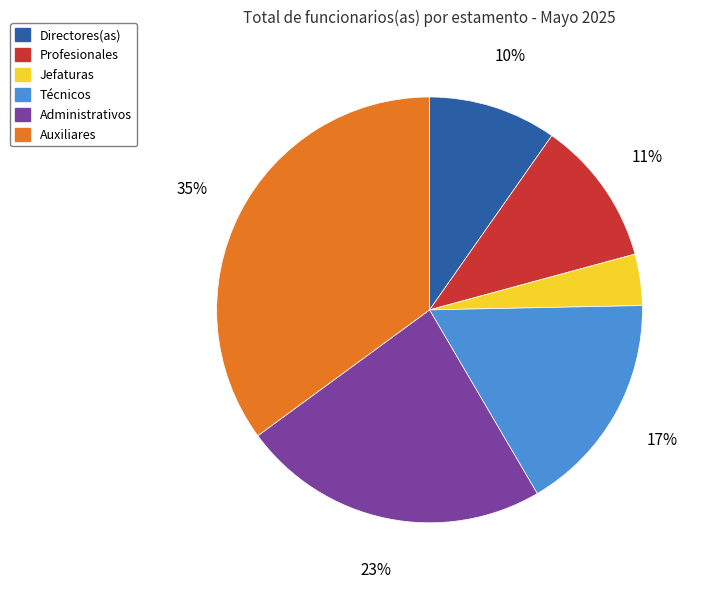

Combined, do Administrativos and Auxiliares account for over 50%?

Yes